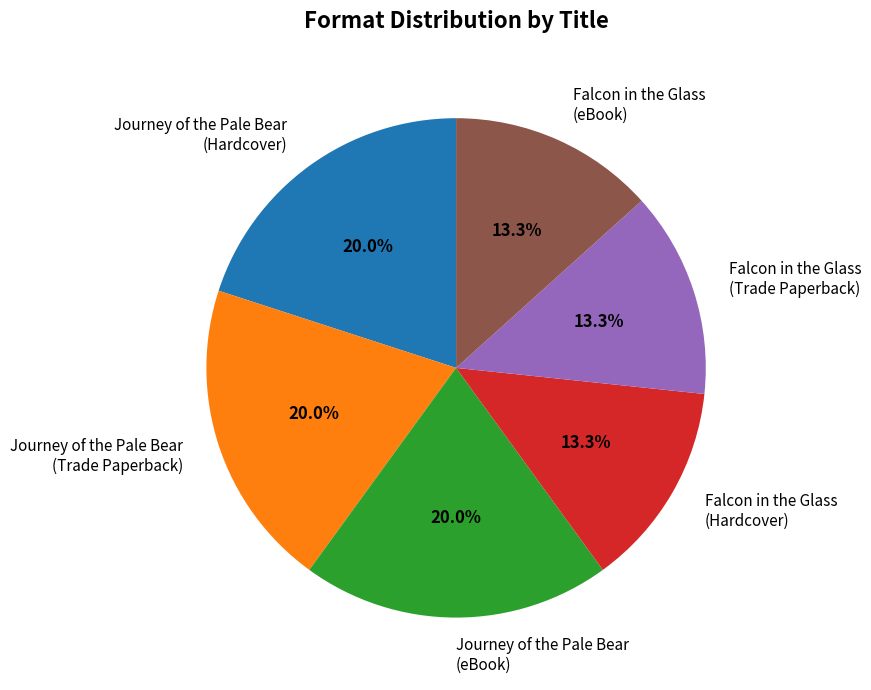

What percentage is the Falcon in the Glass (Trade Paperback) slice, to the nearest percent?

13%